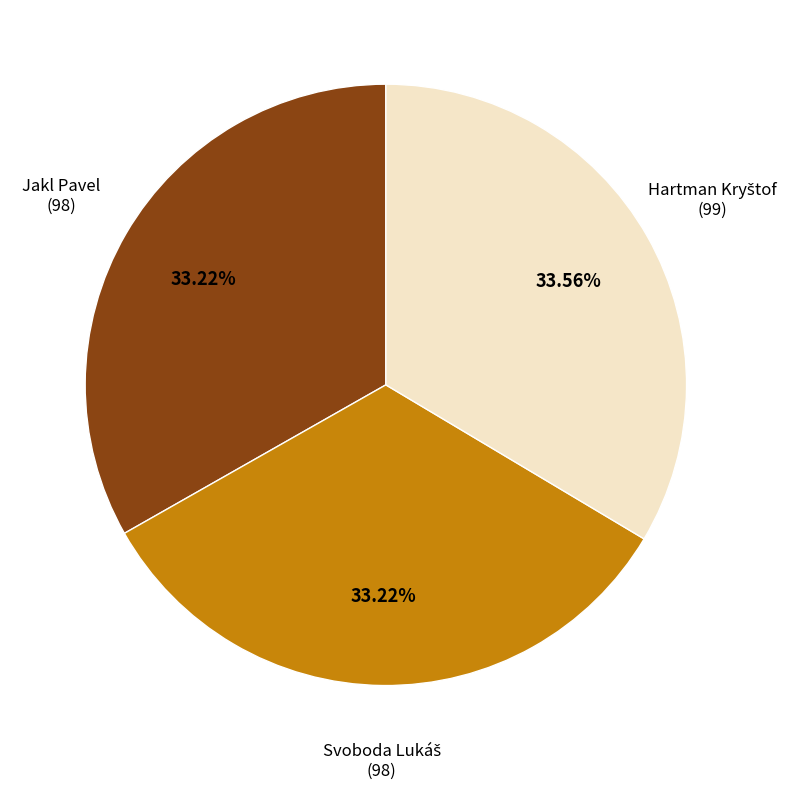

Is there a majority slice in this chart?

No